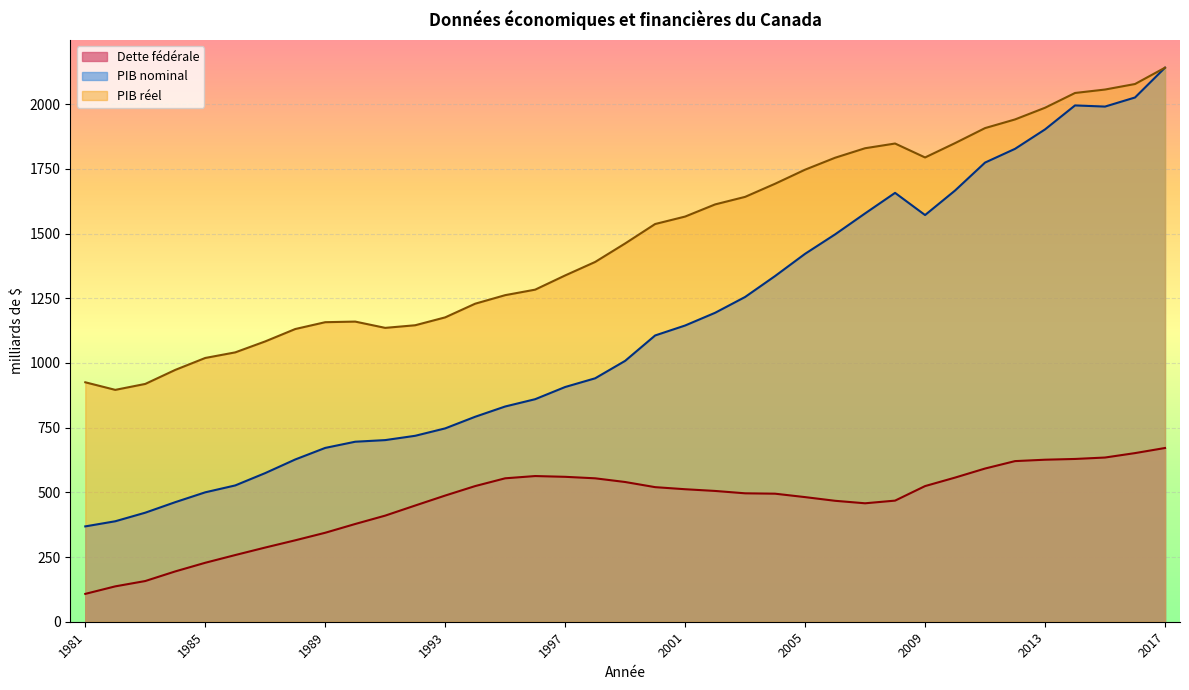

Which has a higher value, 2011 or 2008?

2011